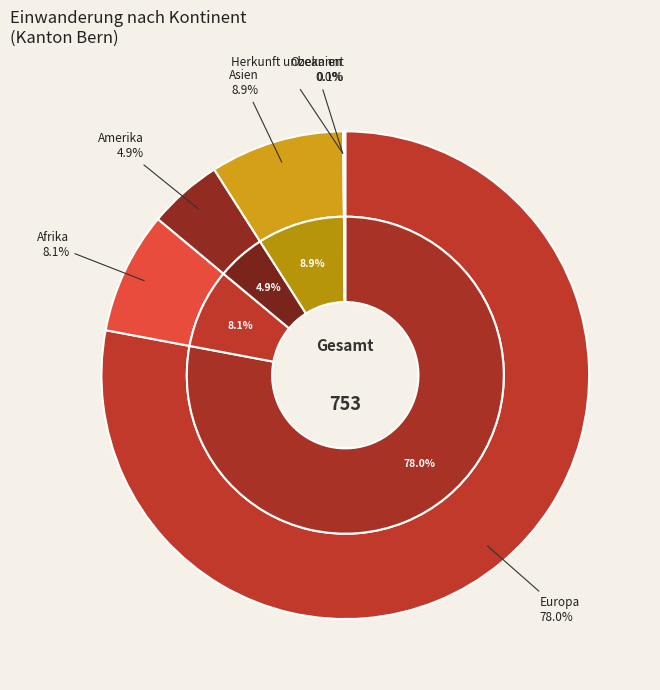

True or false: Herkunft unbekannt accounts for 0% of the total.

True